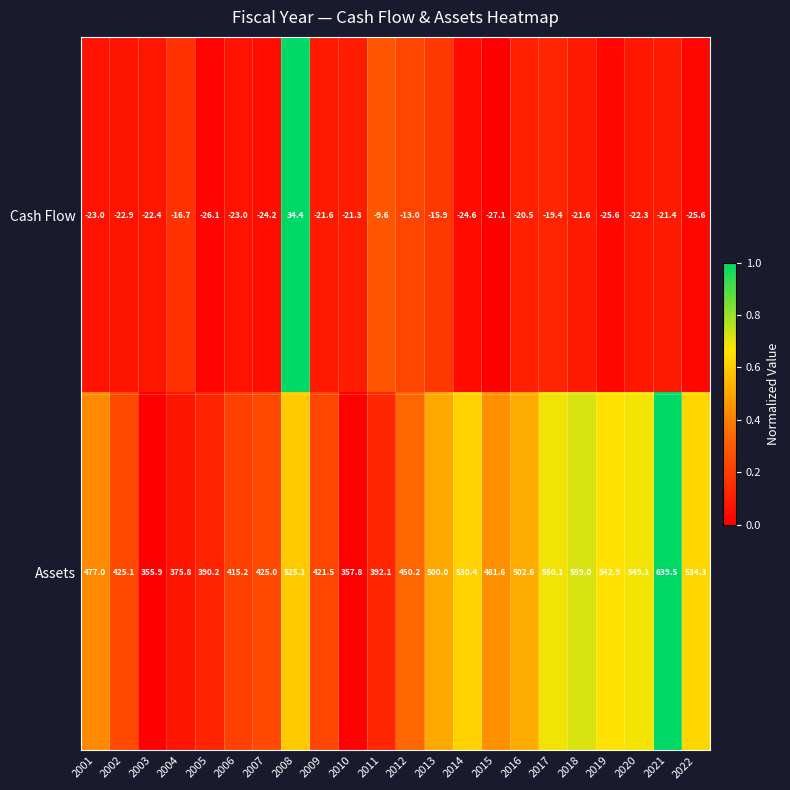

Which series has the widest spread of values?

Assets